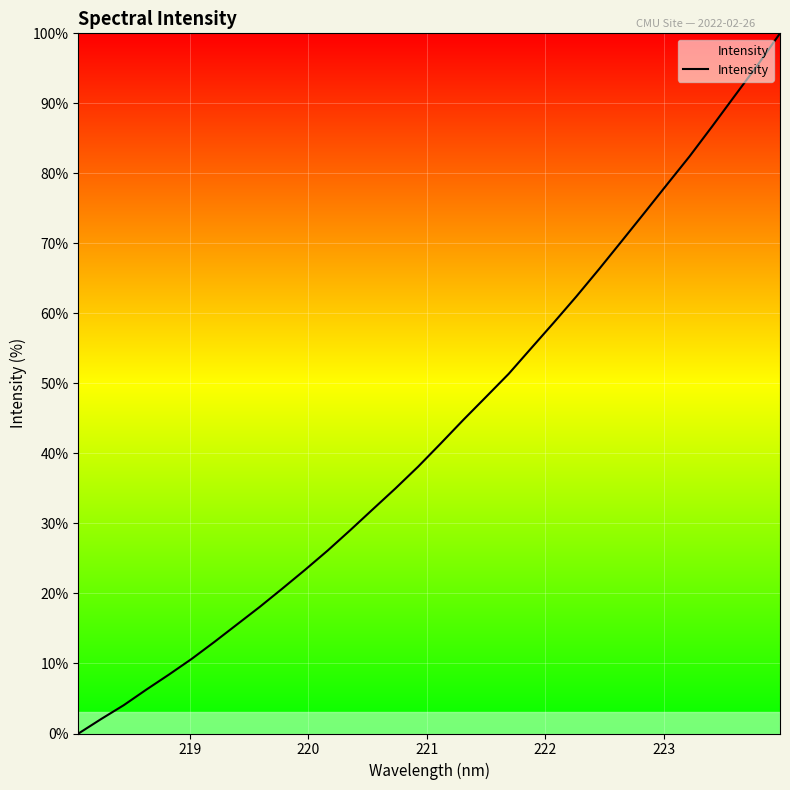

What is the greatest value displayed?

100.0